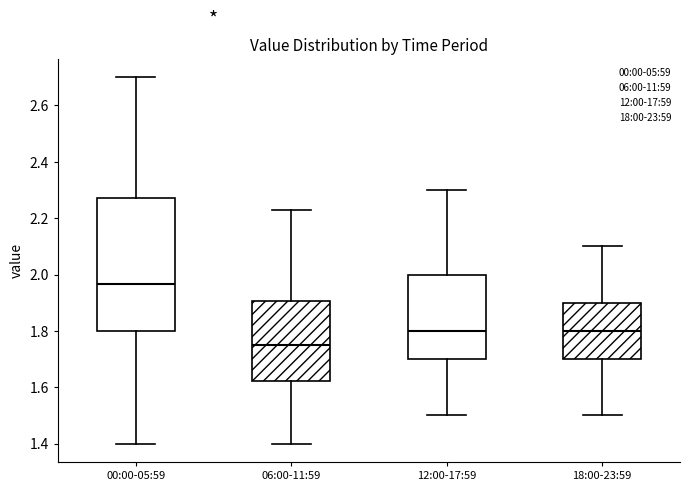

Which box has the highest median line?

00:00-05:59